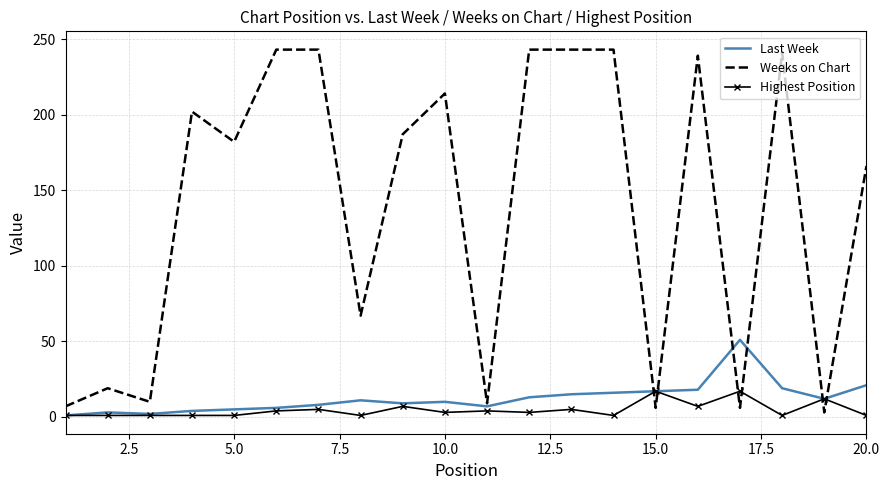

List the series in order of their peak value, lowest first.

Highest Position, Last Week, Weeks on Chart